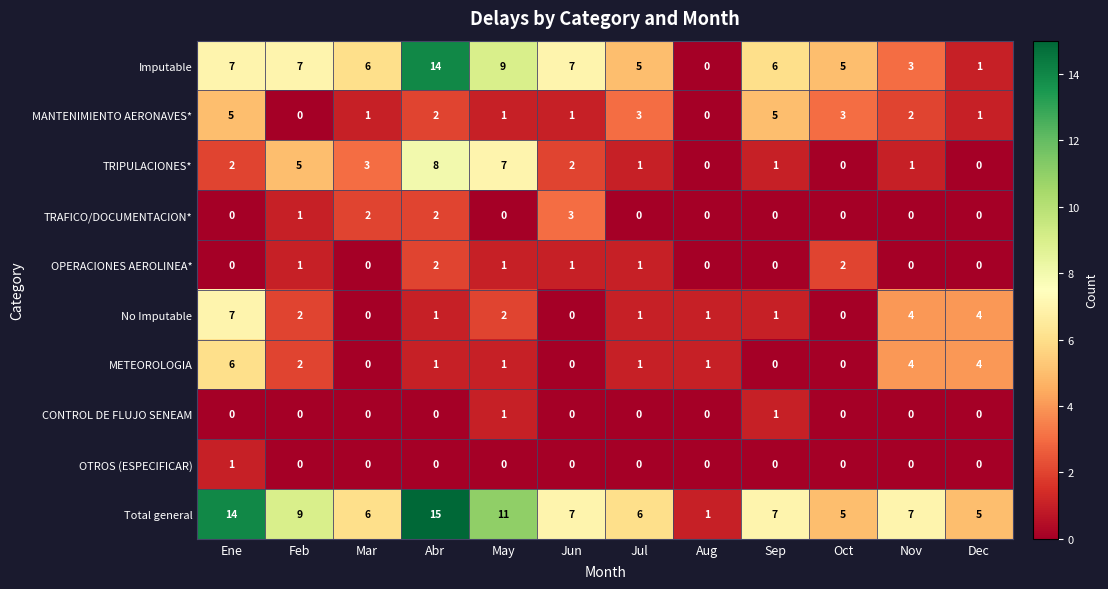

True or false: No Imputable has a value of 1 at Nov.

False